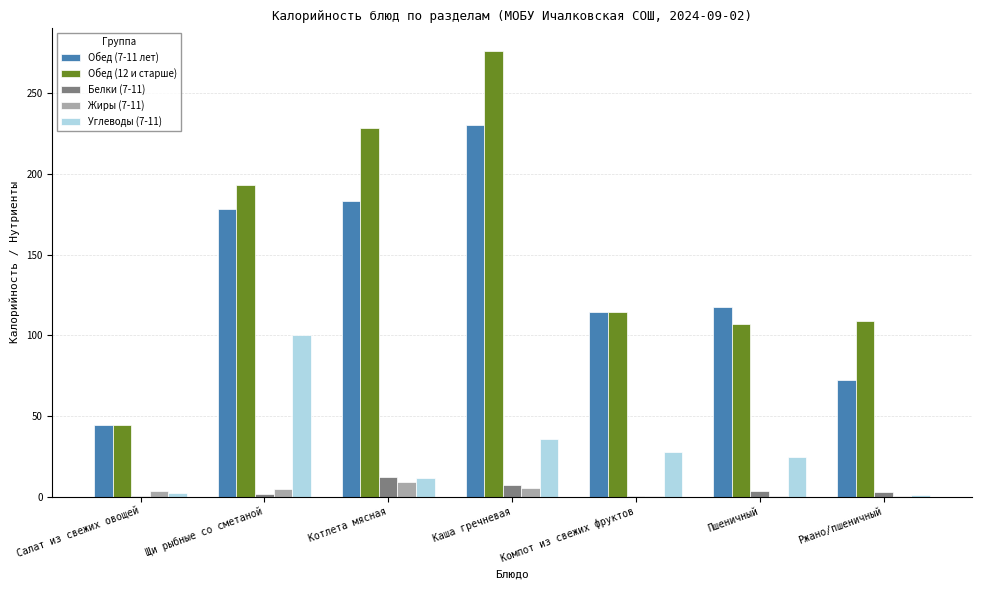

Which series changed the most between Котлета мясная and Ржано/пшеничный?

Обед (12 и старше)